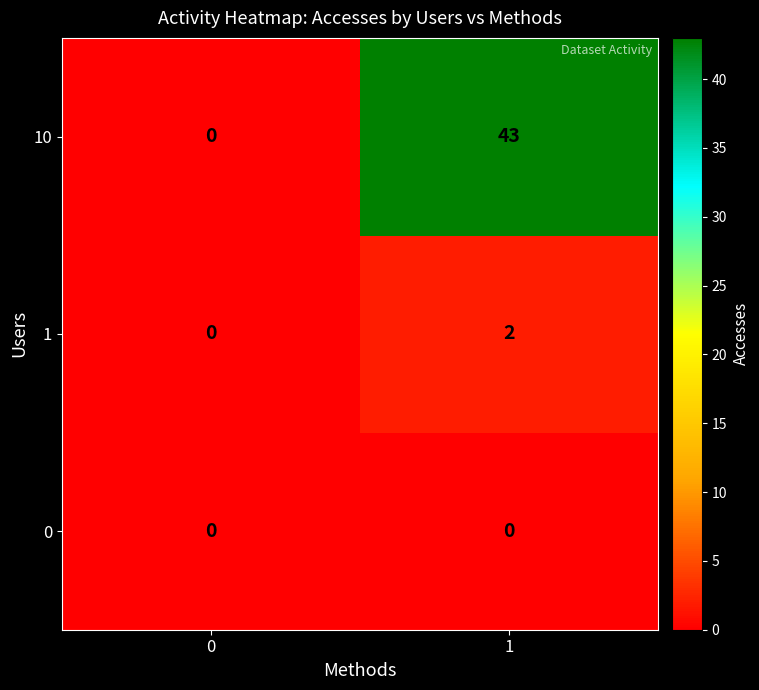

Read the 10 value at 1, to the nearest 10.

40